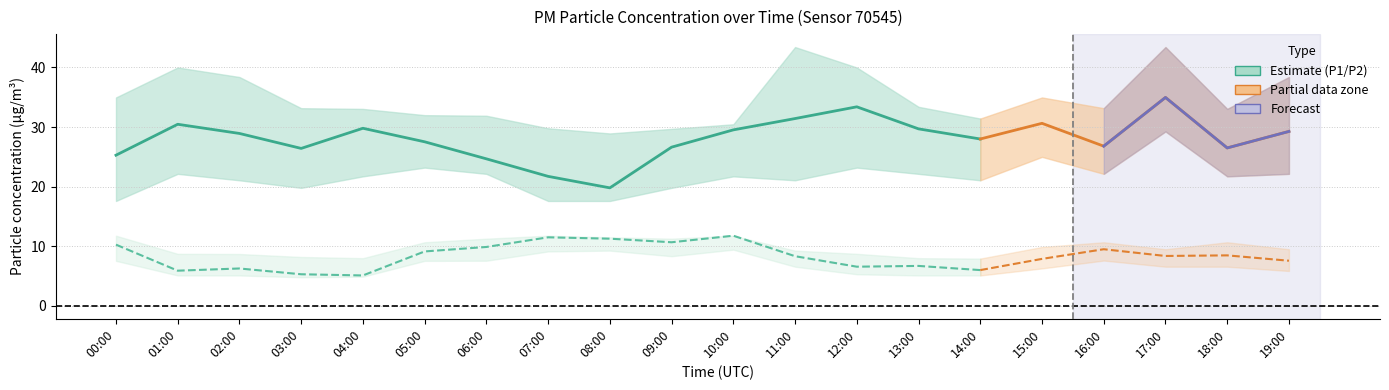

What is the label of the 12th point from the left?

11:00